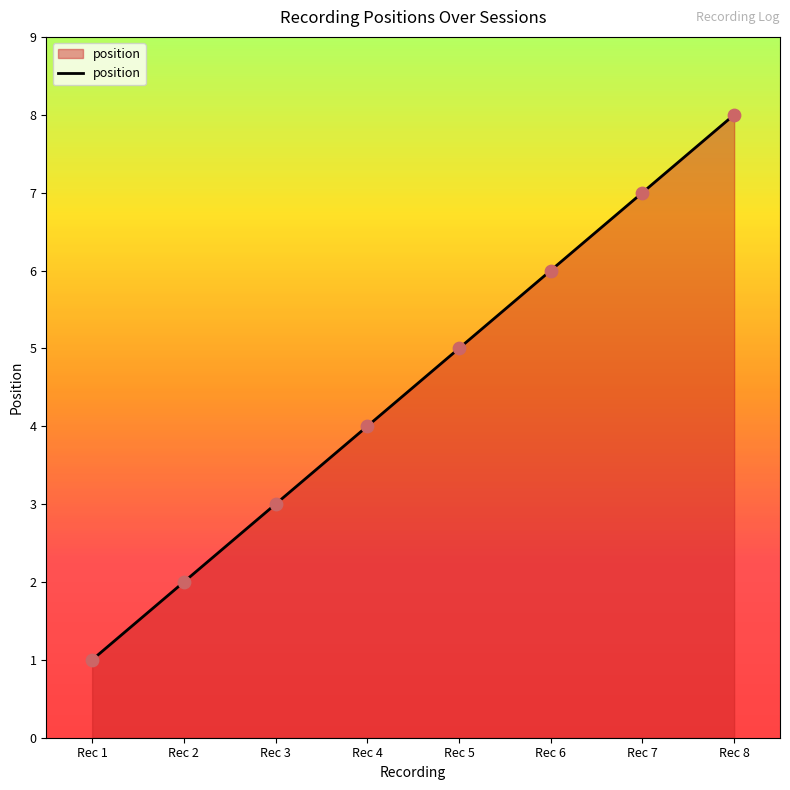

Approximately how many times larger is the value at Rec 4 compared to Rec 5?

0.8